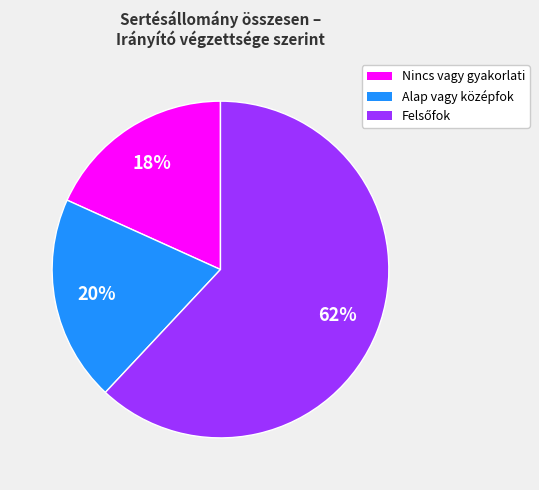

Does any single category account for the majority?

Yes